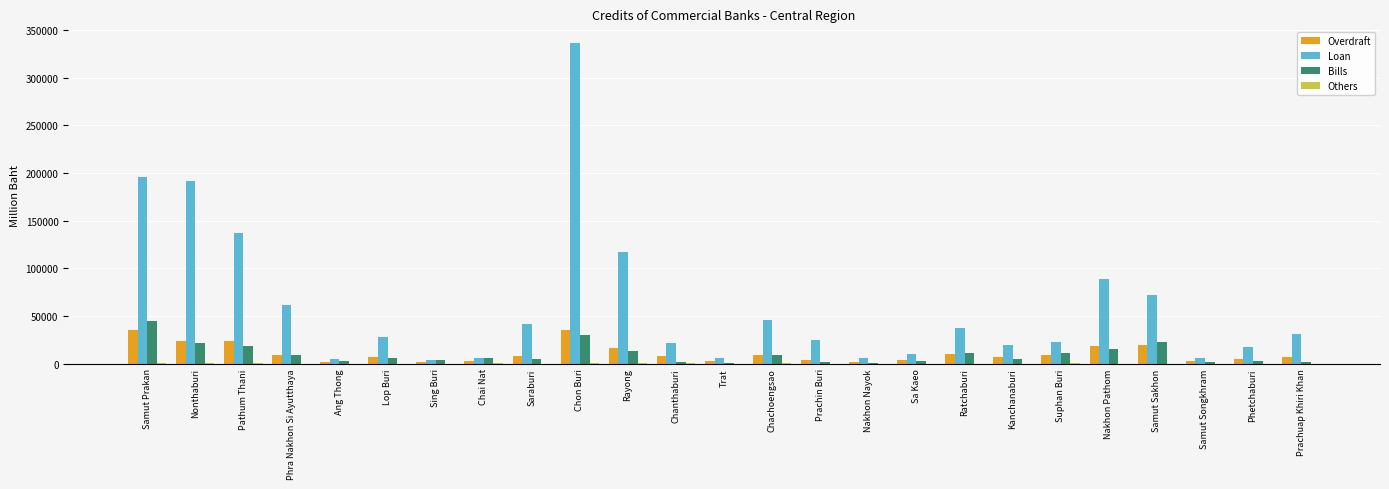

Which series changed the most between Phra Nakhon Si Ayutthaya and Sing Buri?

Loan